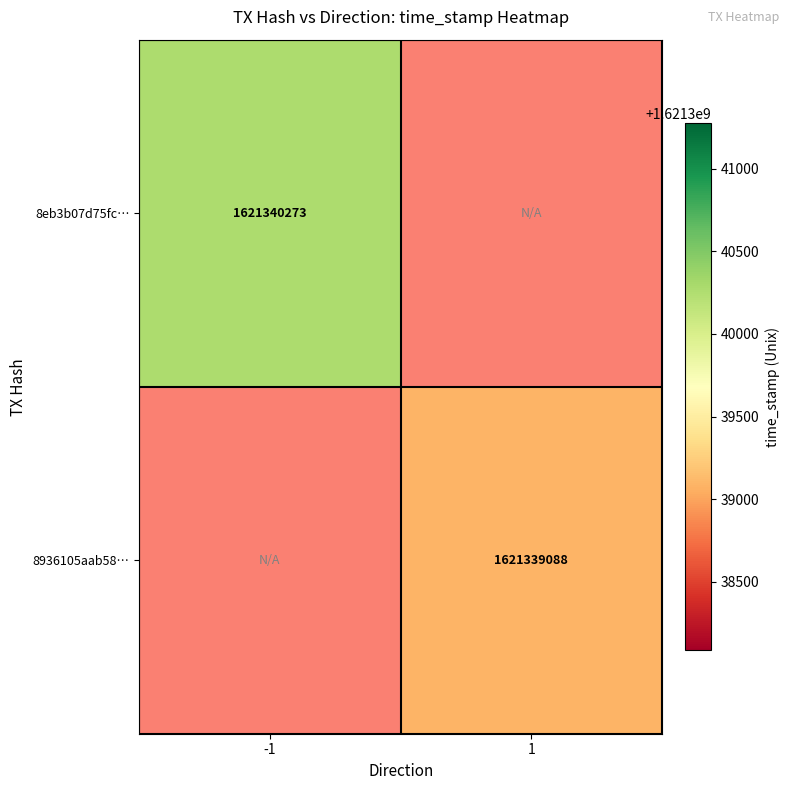

What is the sum of the 8936105aab589594fabe7419e9831a05e542e17 values at direction and time_stamp?

1621339089